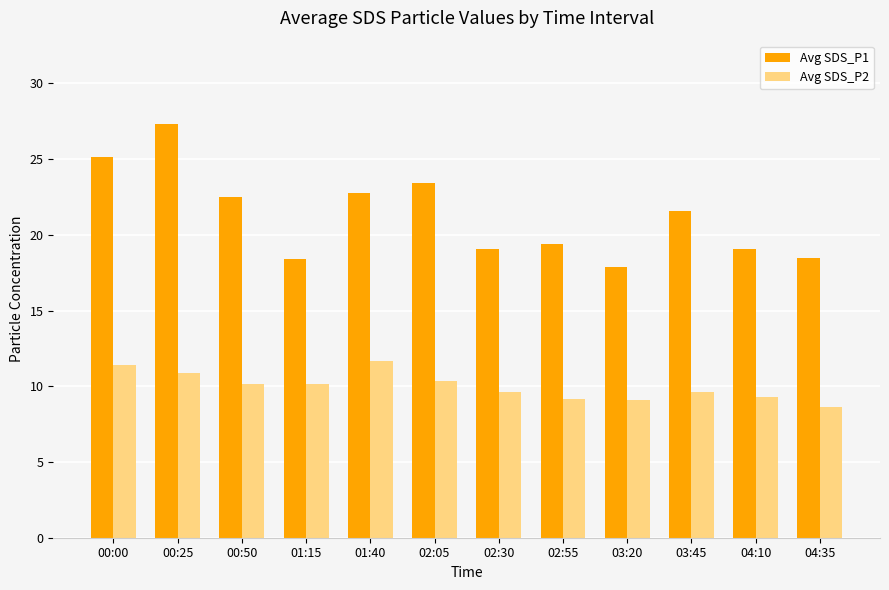

What is the sum of the Avg SDS_P2 values at 02:55 and 00:00?

20.6